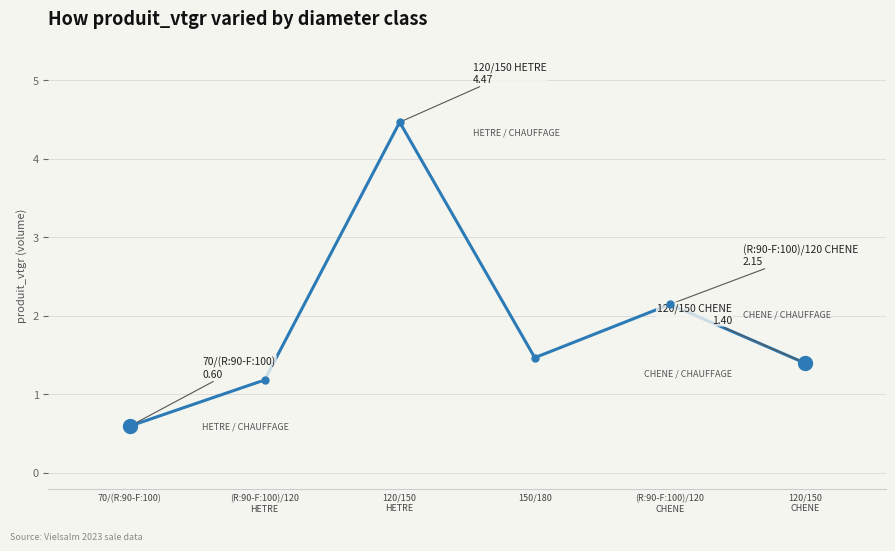

What is the minimum value shown in the chart?

0.6